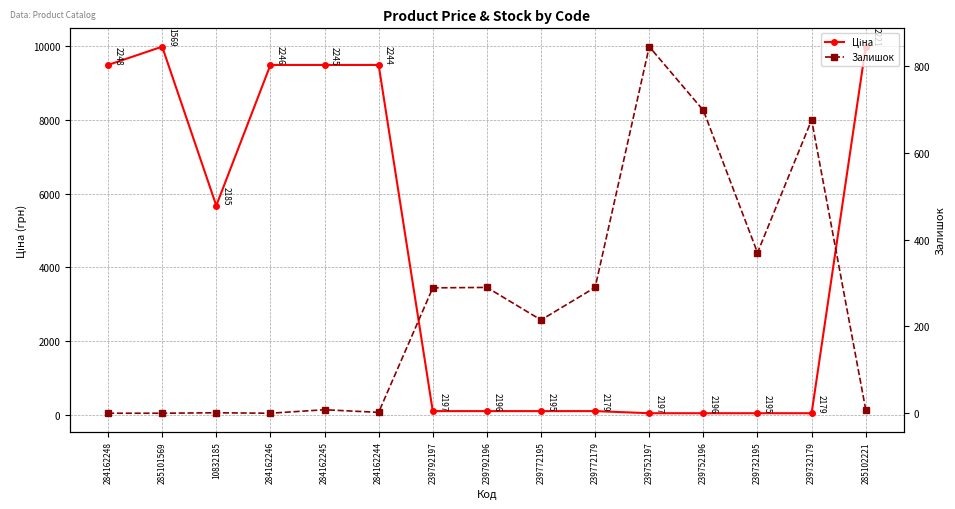

What is the label of the 13th point from the right?

10832185